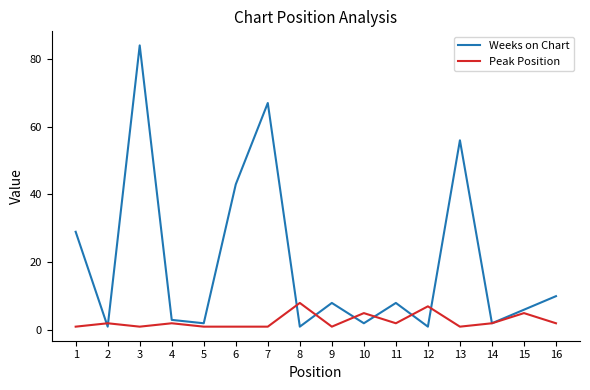

The Peak Position series shows 1 at 9. True or false?

True